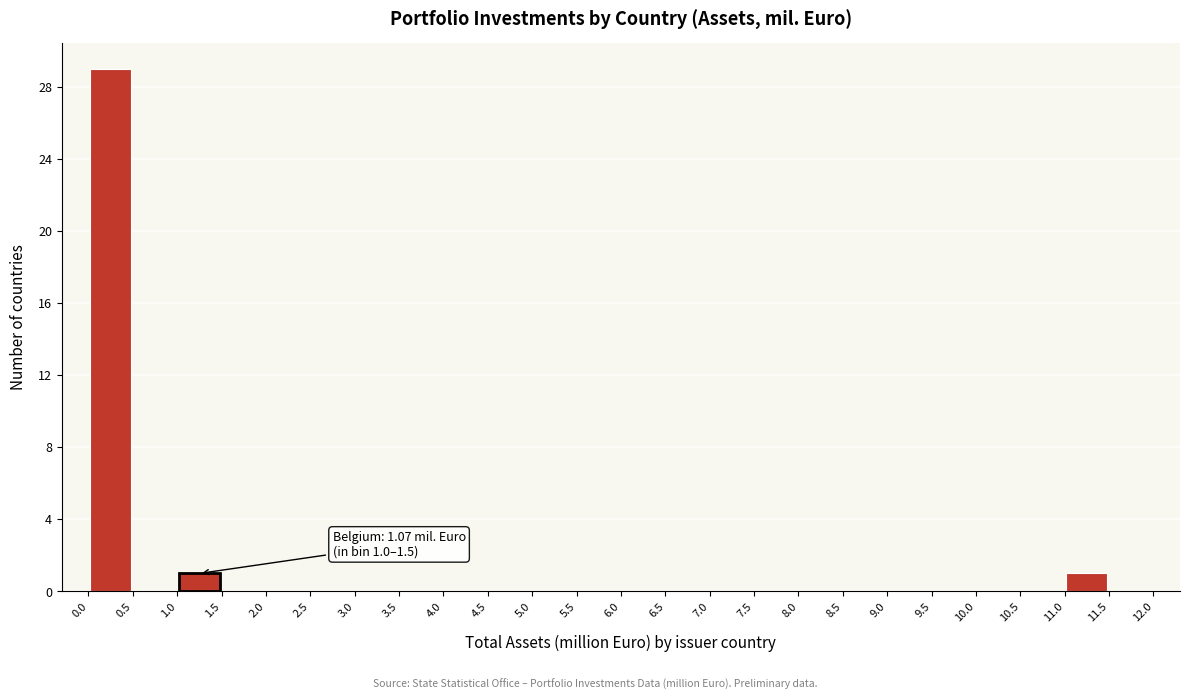

Which range on the x-axis has the tallest bar?

0.0 to 0.5